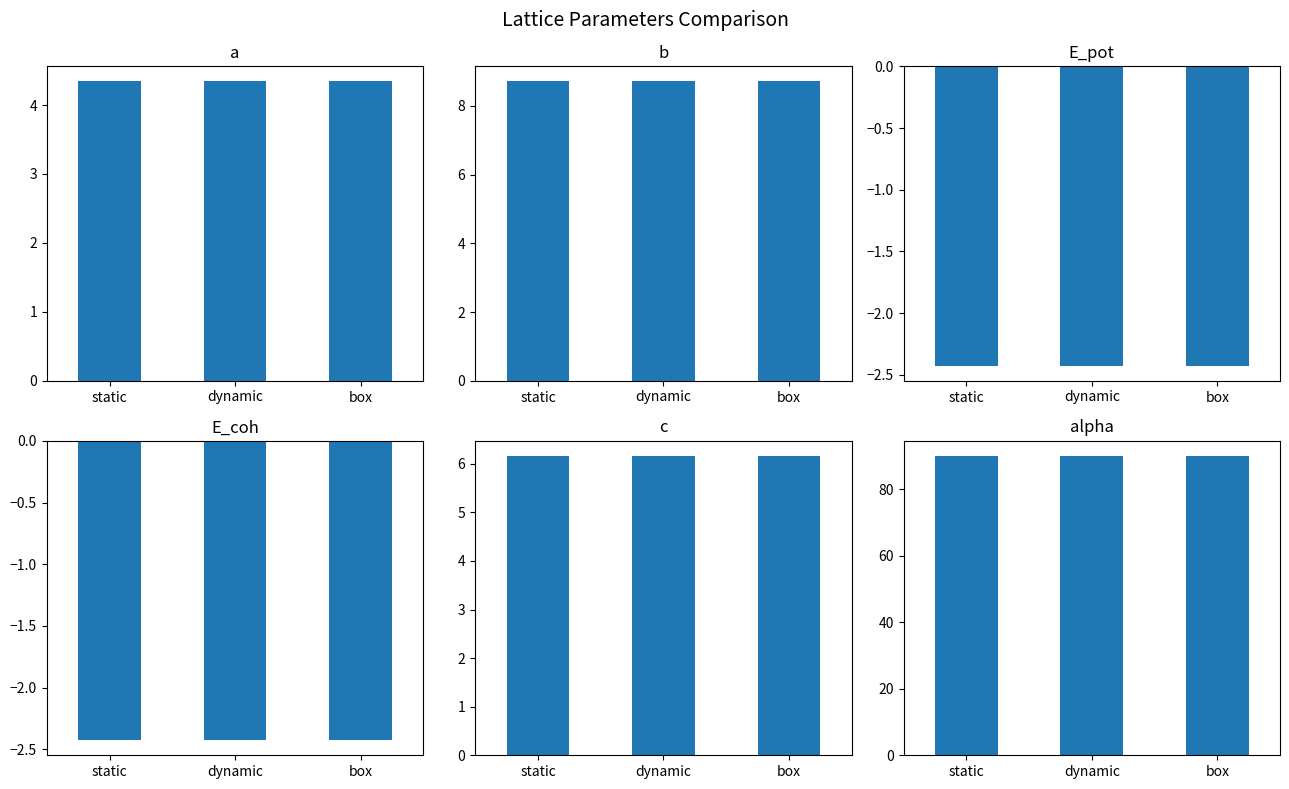

Between box and dynamic, which is larger?

box